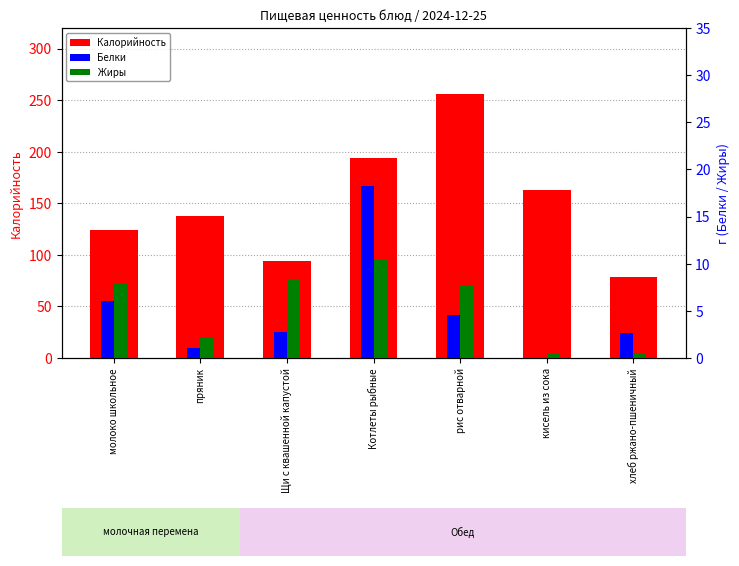

Which series has the largest range (max minus min)?

Калорийность